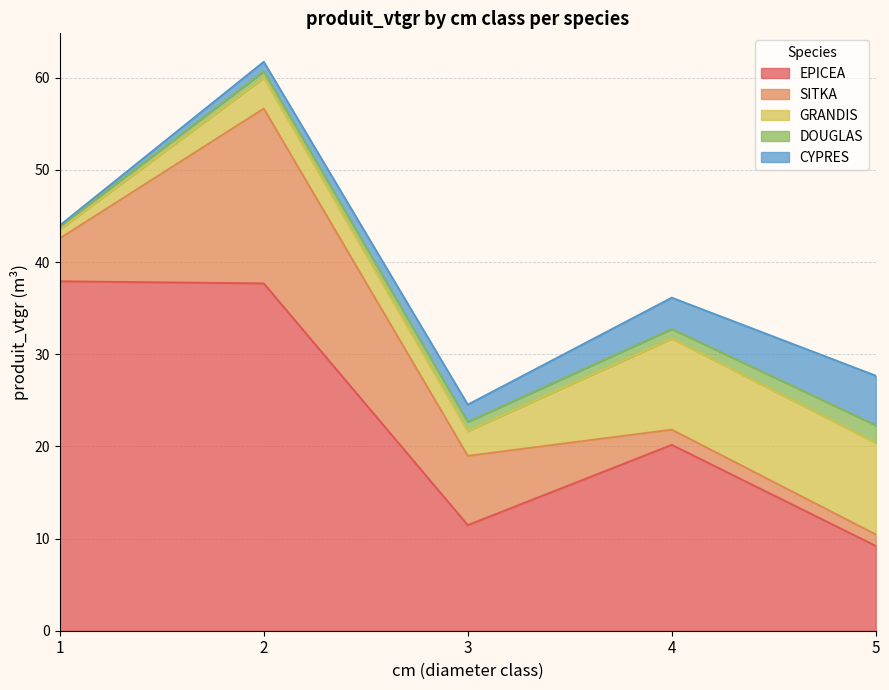

What is the sum of all EPICEA values?

116.4